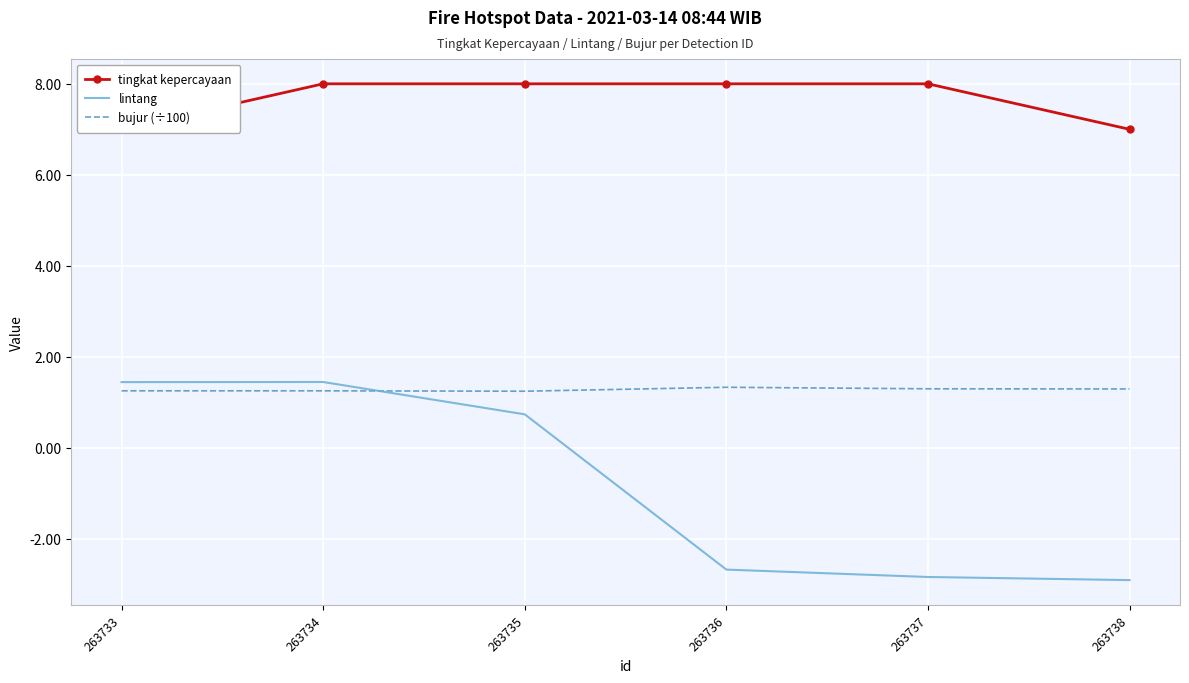

How many lines are shown in the chart?

3